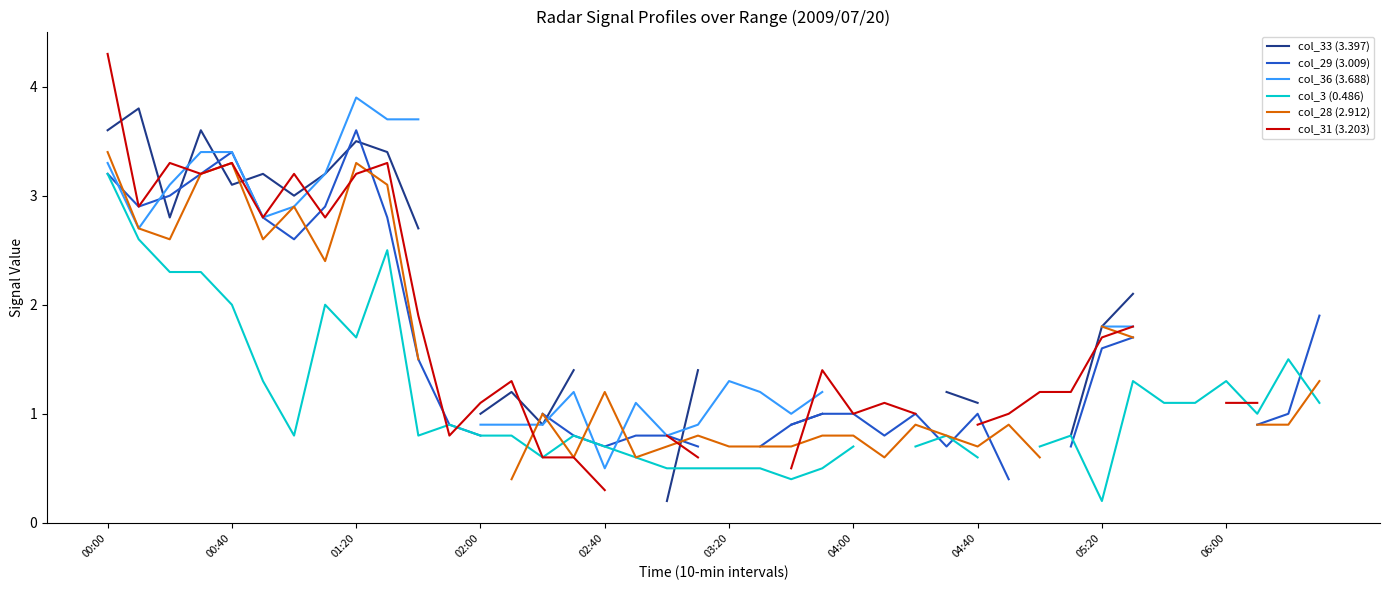

In col_28 (2.912), how many points are higher than both neighbors (excluding endpoints)?

8